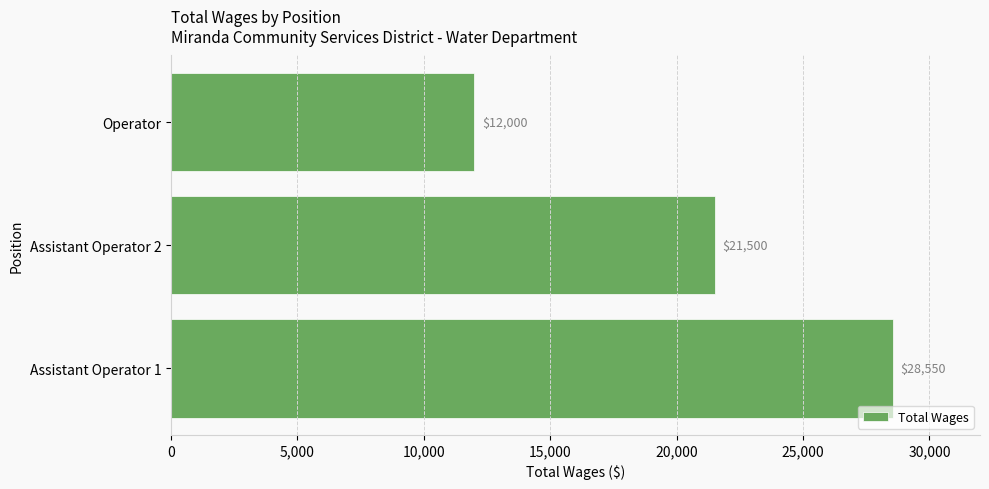

What is the difference between the second highest and minimum values?

9500